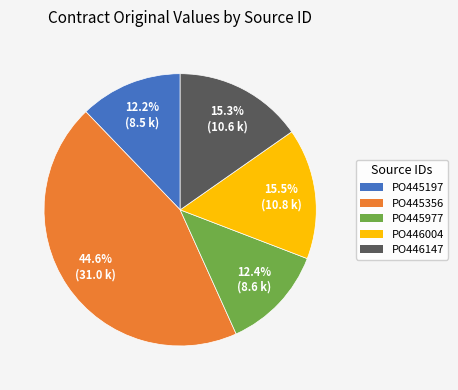

How many segments does this pie chart have?

5